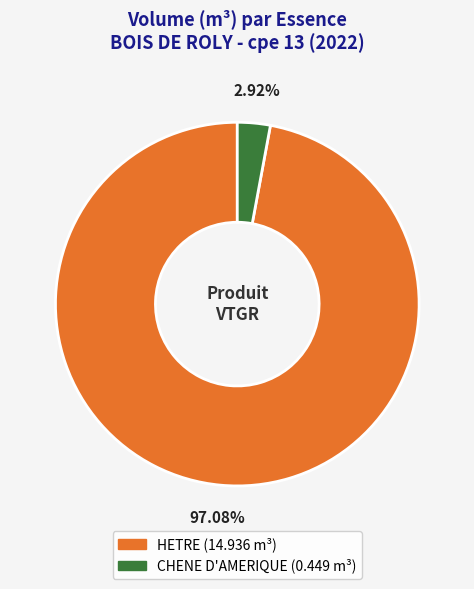

Do HETRE and CHENE D'AMERIQUE together represent more than half of the pie?

Yes